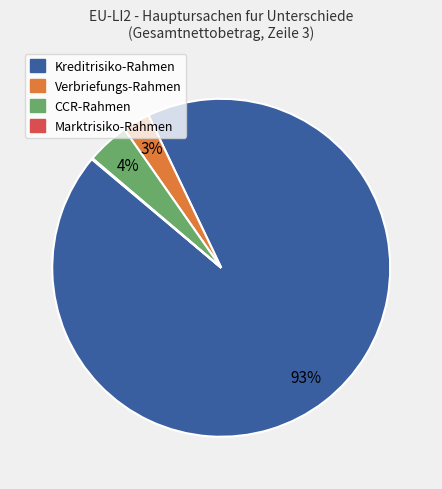

To the nearest percent, what is the difference between the largest and smallest slice percentages?

93%